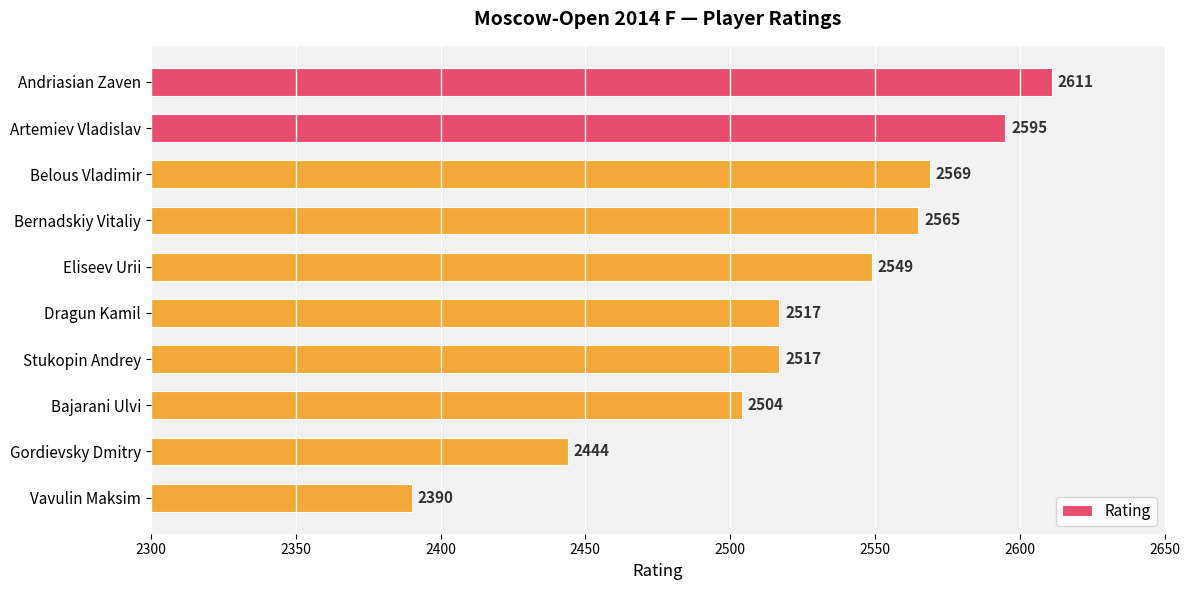

What is the label of the 10th bar from the bottom?

Andriasian Zaven